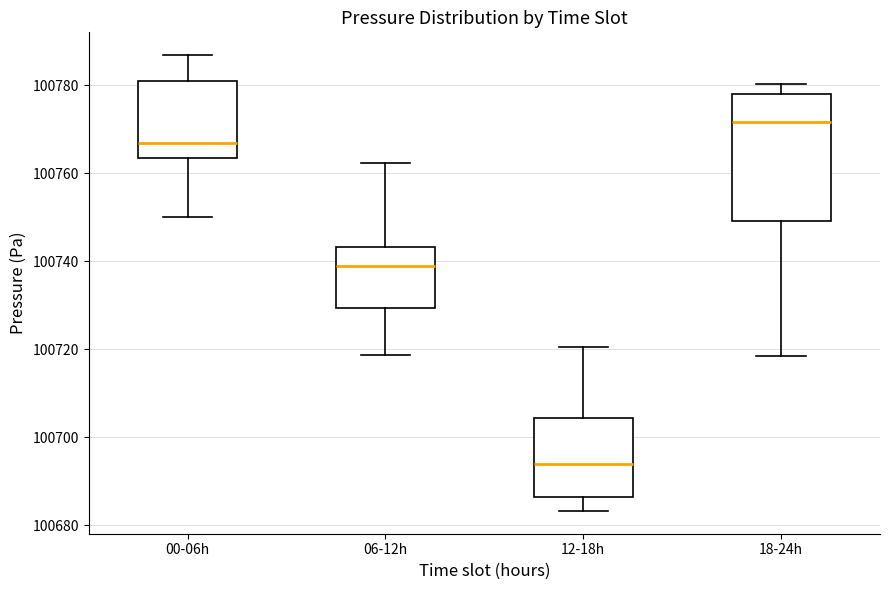

Reading left to right, read every box against the y-axis: the position of its median line, the range the box covers, and the ends of its whiskers. The values are not printed on the chart, so give them approximately, as read against the axis.

00-06h: median 100766, box 100764 to 100780, whiskers 100750 to 100786
06-12h: median 100738, box 100730 to 100744, whiskers 100718 to 100762
12-18h: median 100694, box 100686 to 100704, whiskers 100684 to 100720
18-24h: median 100772, box 100750 to 100778, whiskers 100718 to 100780